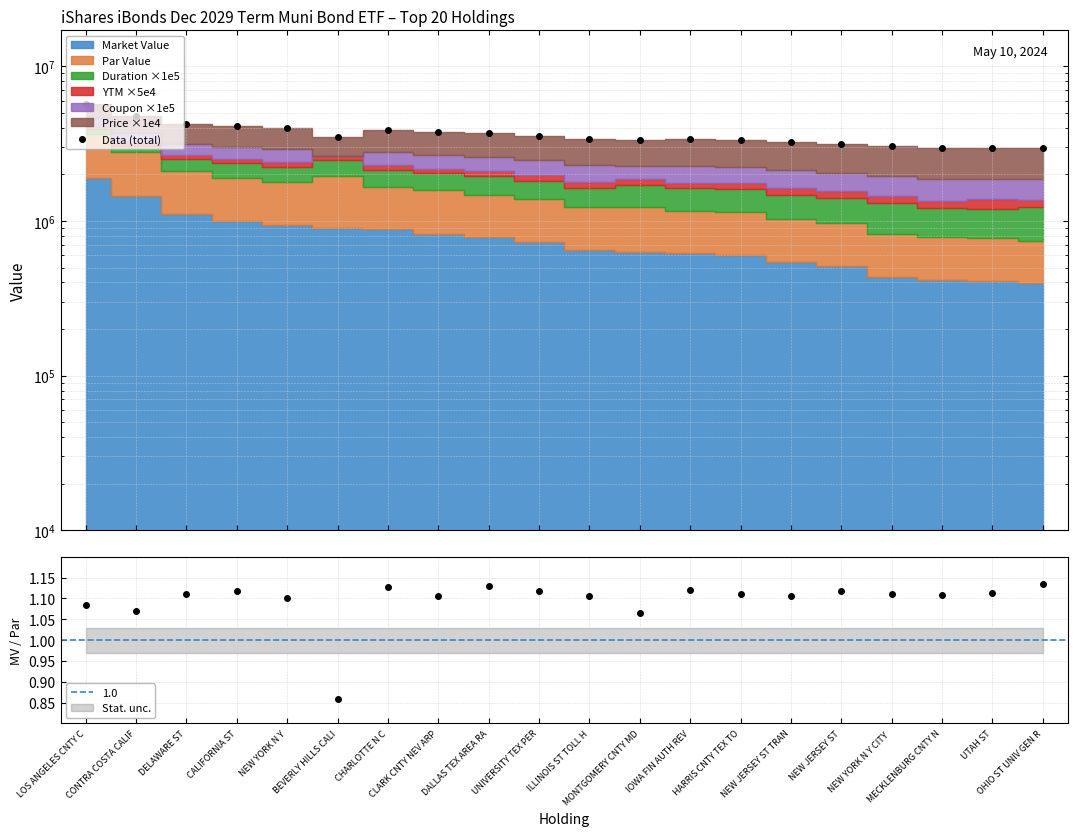

Which label corresponds to the largest value in the chart?

LOS ANGELES CNTY C